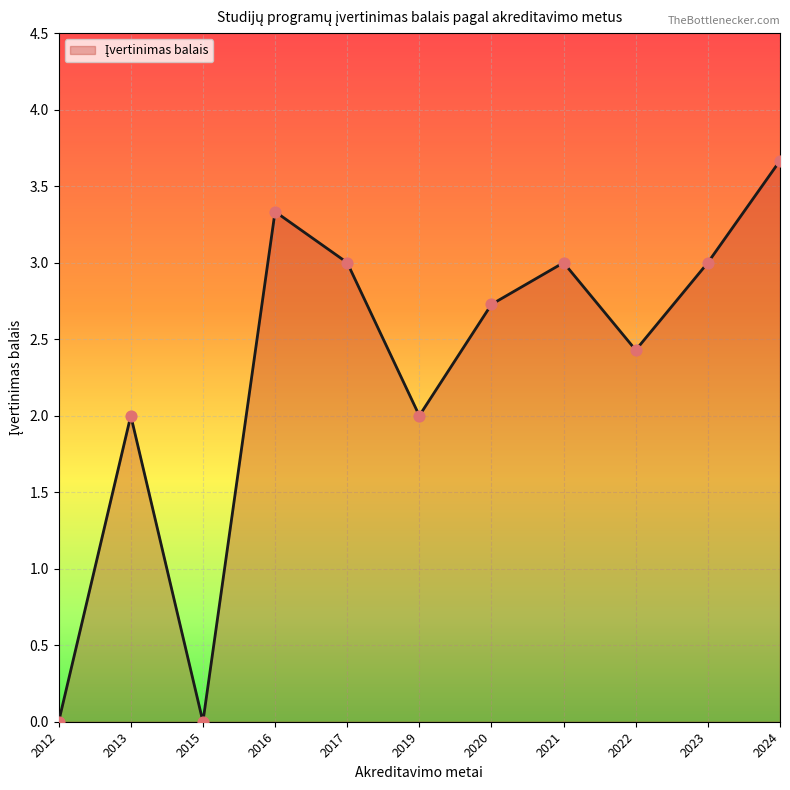

Which has a higher value, 2024 or 2022?

2024